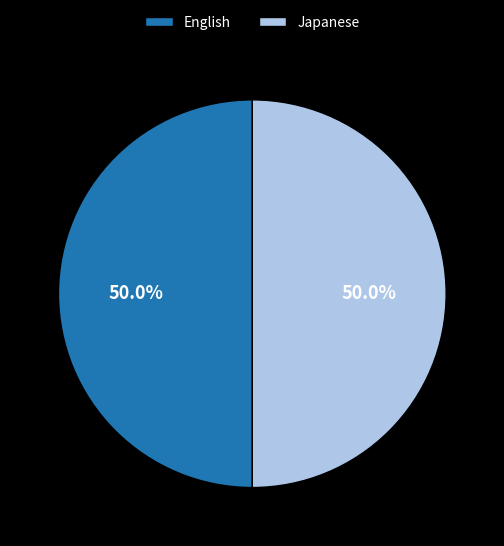

How much of the chart is everything except English?

50.0%